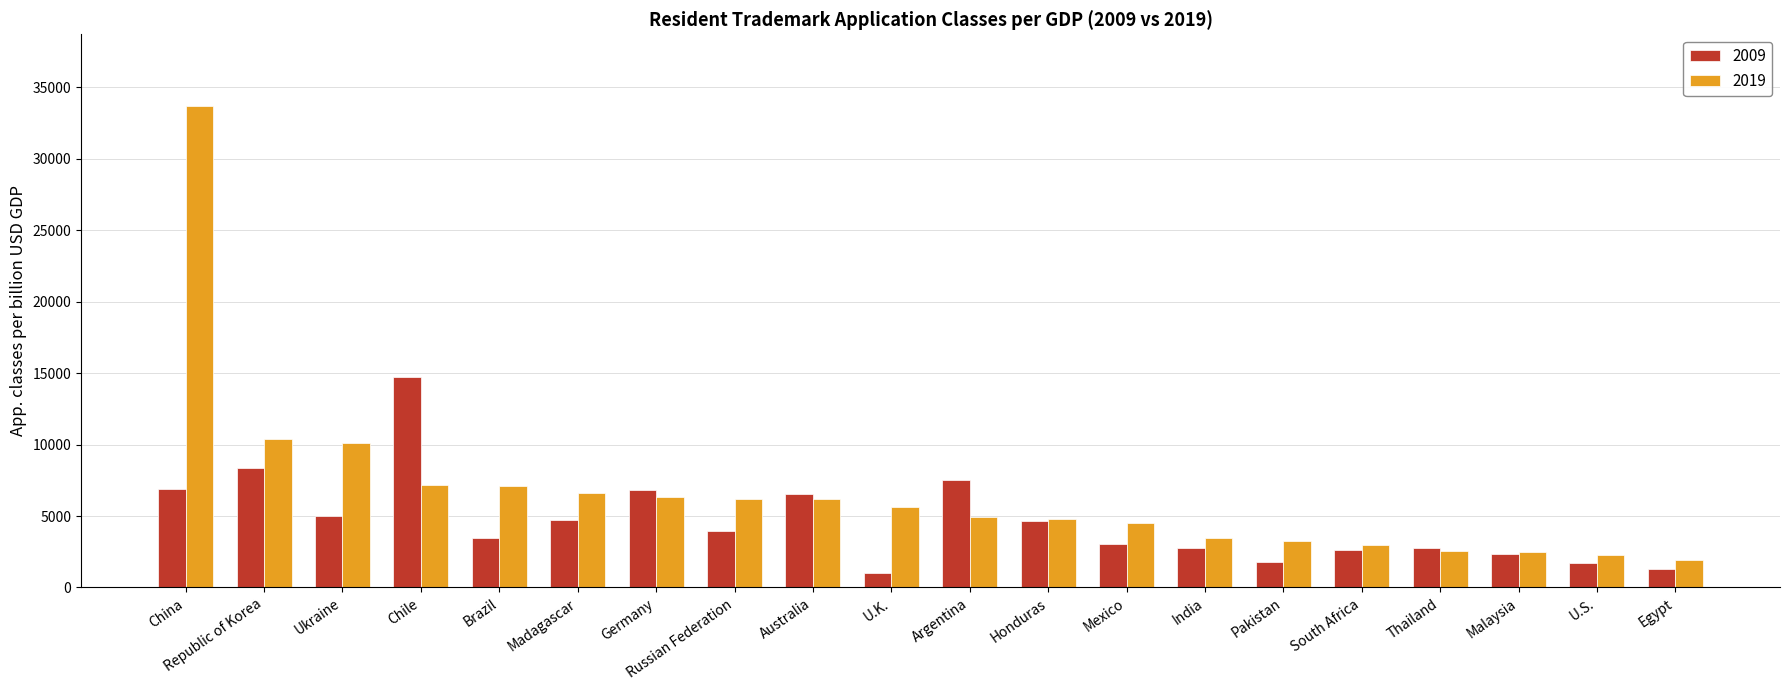

What is the difference between the maximum and second lowest values in the 2009 series?

13453